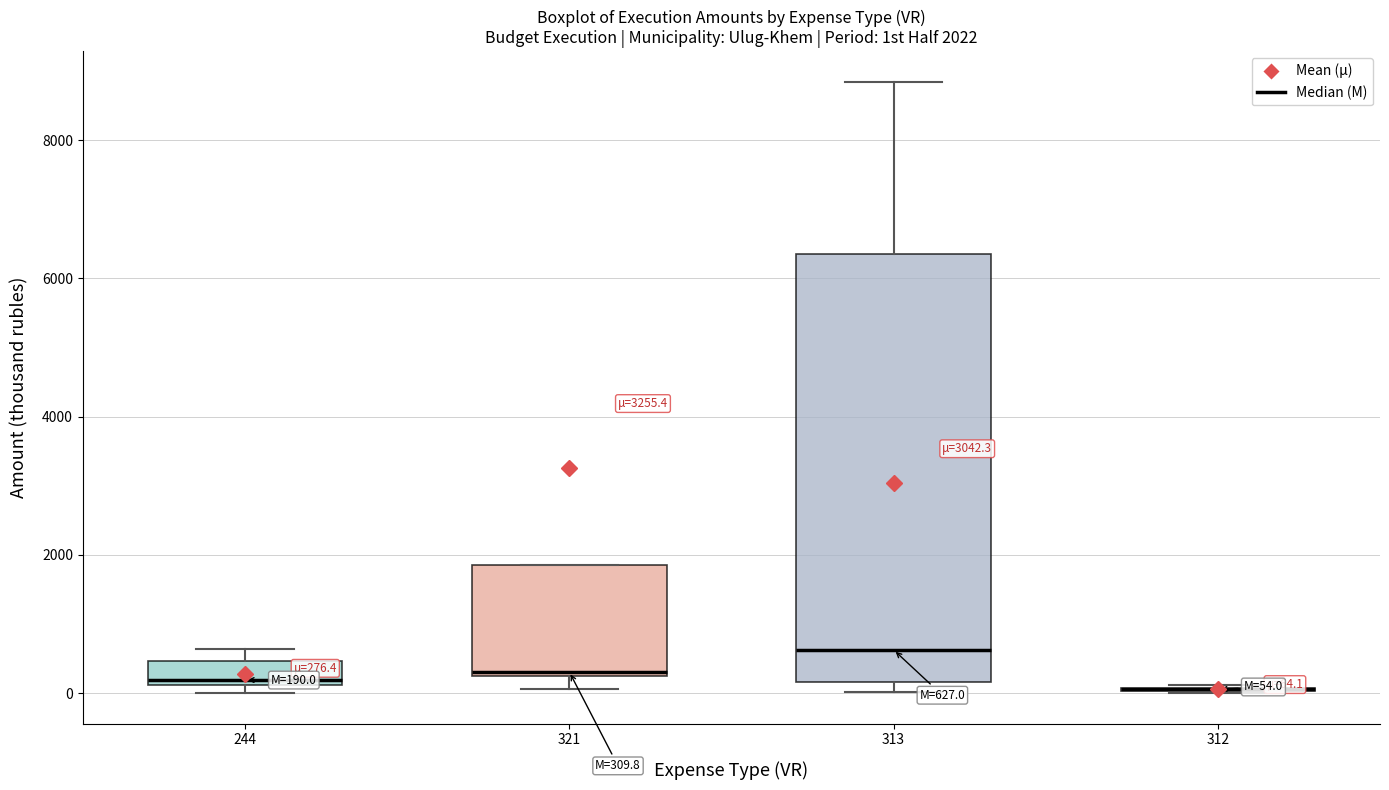

Which box is the tallest, from its lower edge to its upper edge?

313